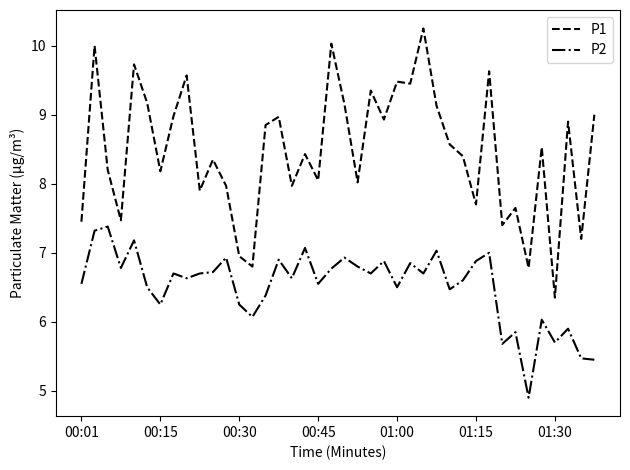

What is the minimum value for P2?

4.9